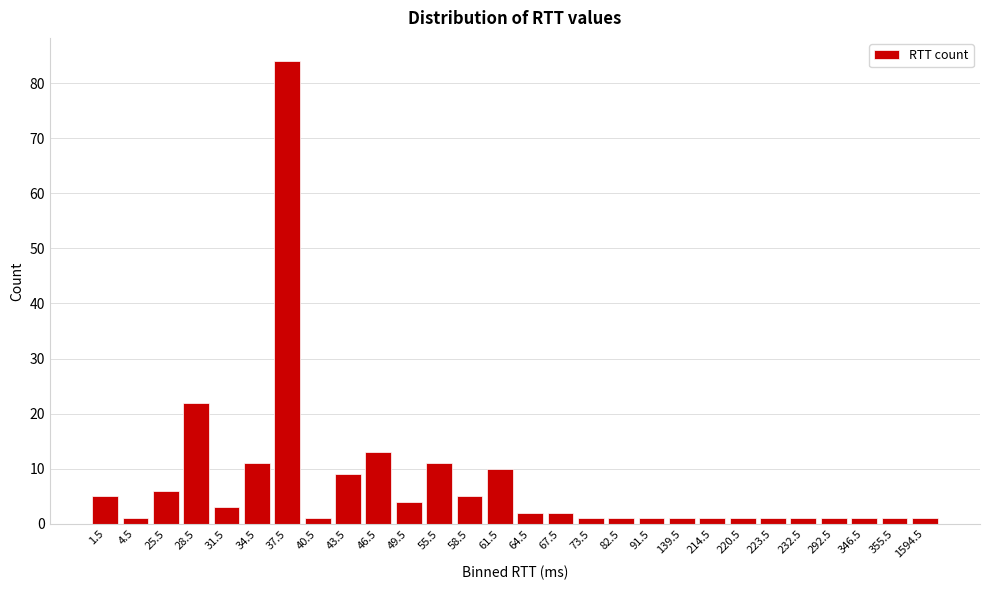

Reading left to right, extract all data points from this chart.

5	1	6	22	3	11	84	1	9	13	4	11	5	10	2	2	1	1	1	1	1	1	1	1	1	1	1	1